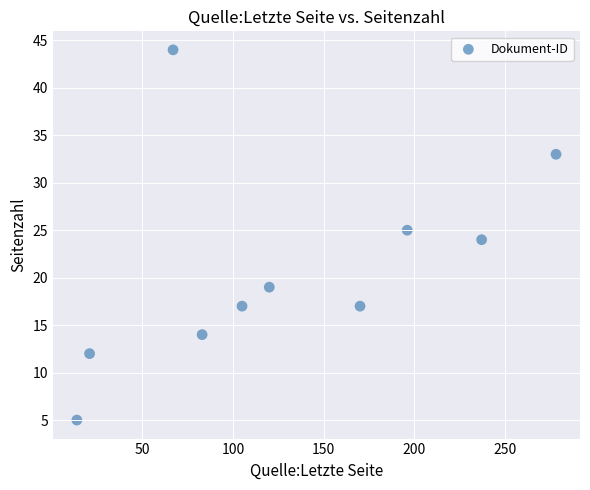

What is the average Y value?

21